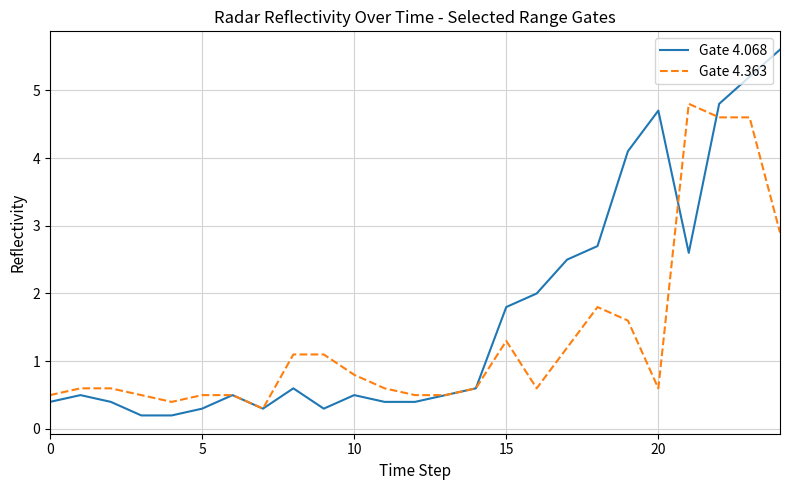

True or false: Gate 4.068 and Gate 4.363 cross at least once.

True